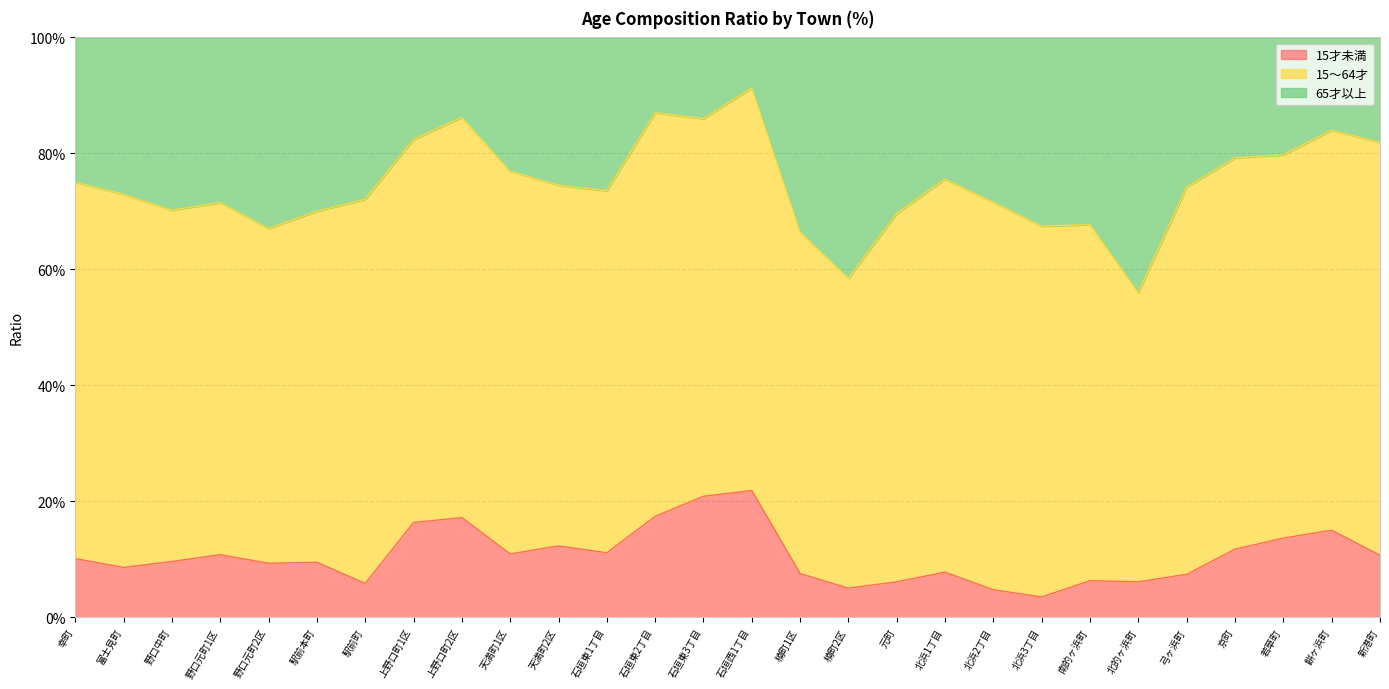

Does the chart have visible grid lines?

Yes